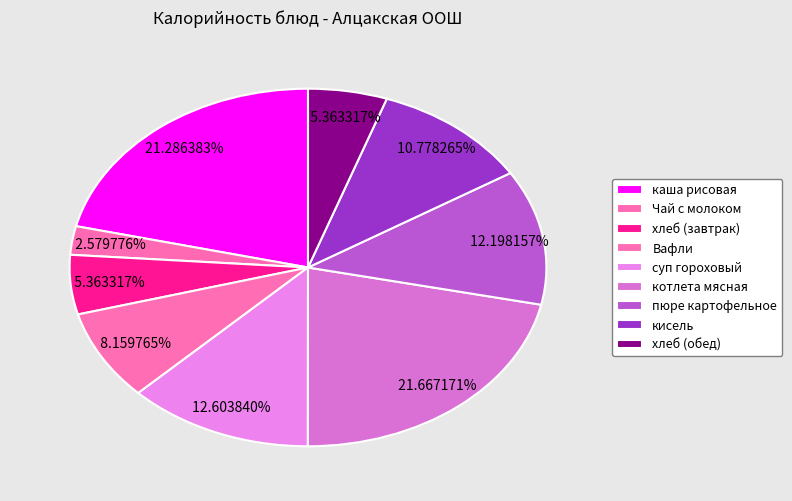

Count the number of slices in the pie.

9